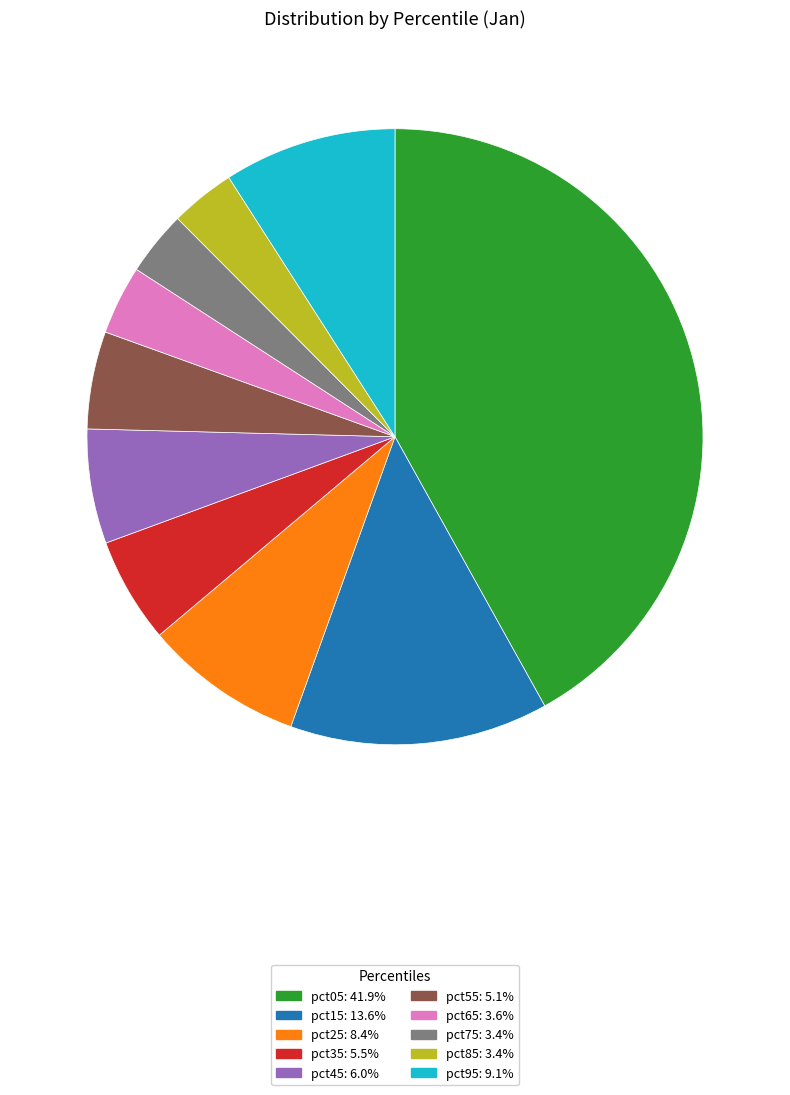

Is there a majority slice in this chart?

No